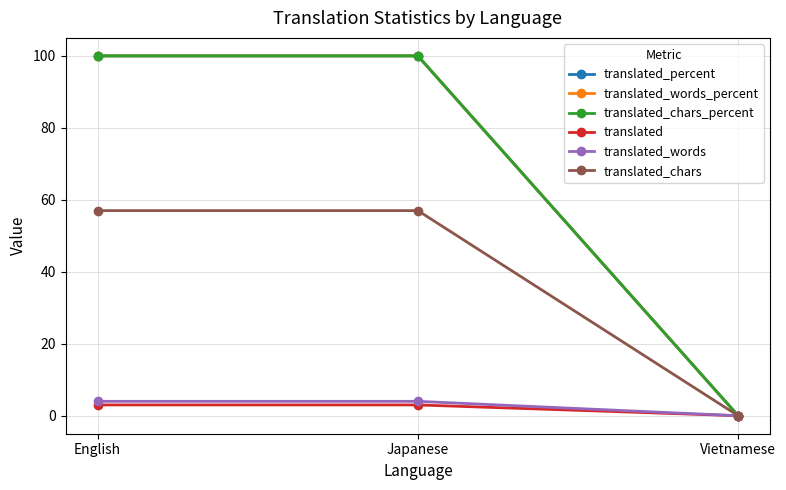

The value of translated_words_percent at Japanese is 100. True or false?

True